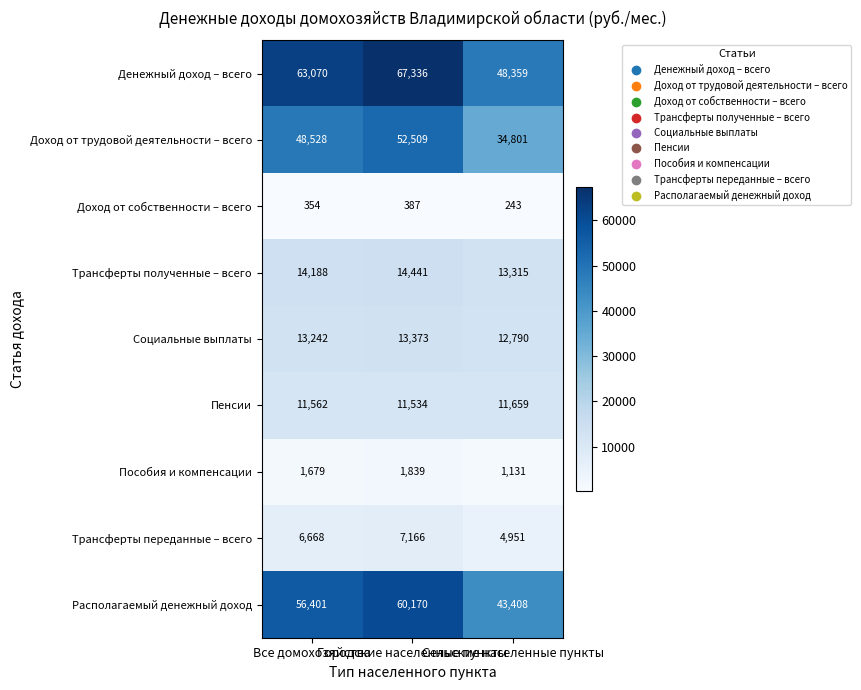

What is the maximum value for Пособия и компенсации?

1839